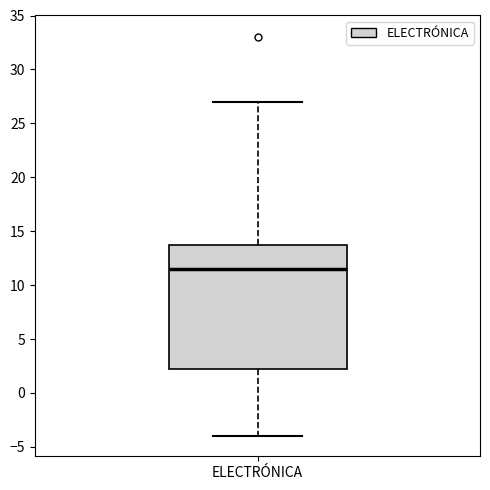

Read this box plot against the y-axis: the position of the median line, the range covered by the box, and the ends of both whiskers. The values are not printed on the chart, so give them approximately, as read against the axis.

median 11.5, box 2.5 to 14.0, whiskers -4.0 to 27.0